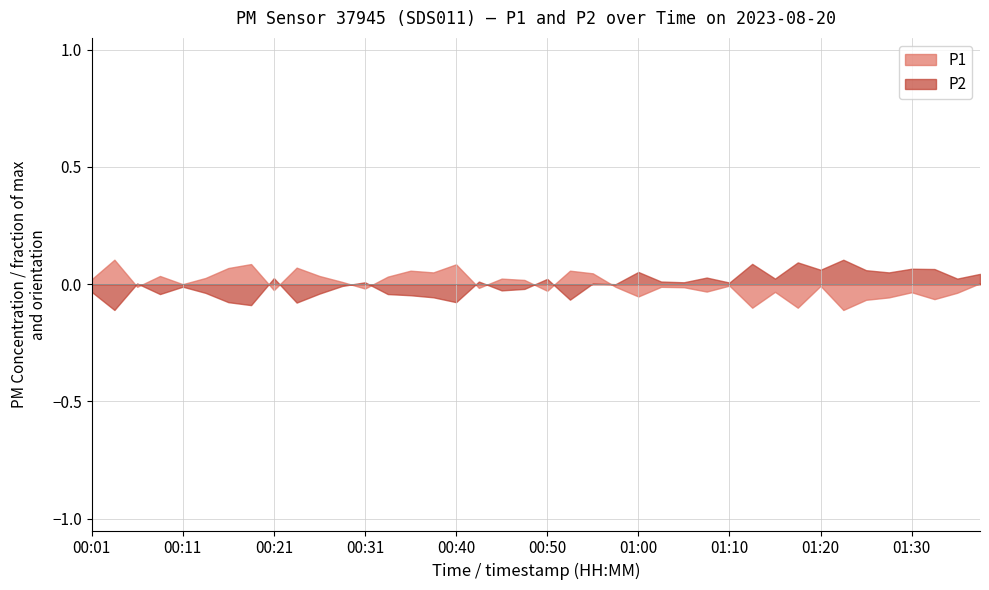

Which series has the largest range (max minus min)?

P1